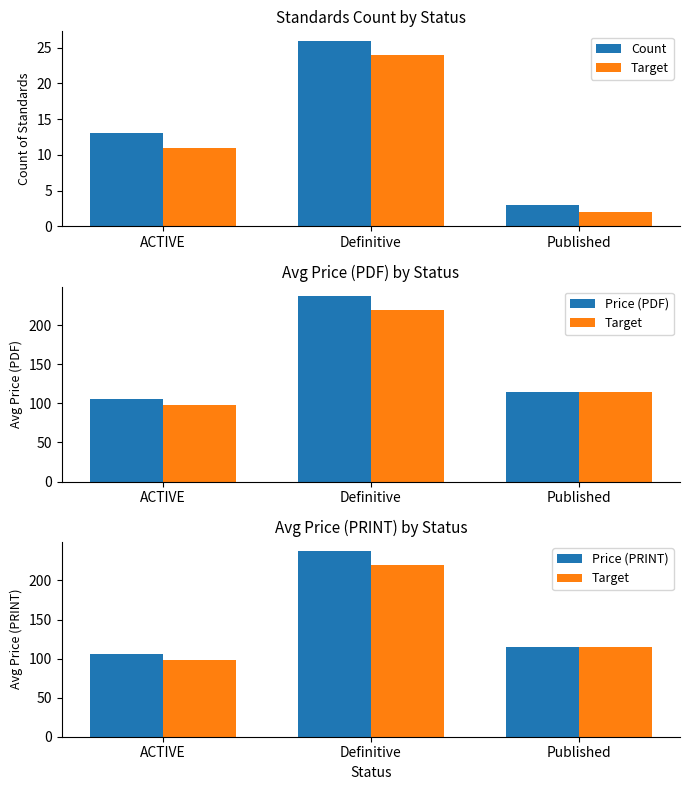

What is the sum of all Price (PDF) values?

457.9